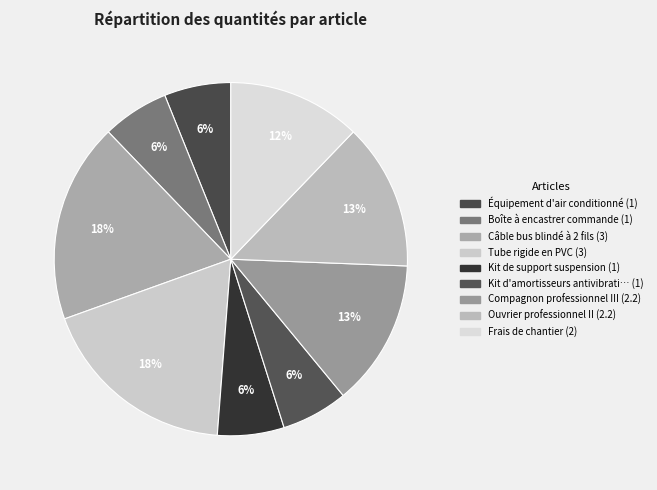

How many slices are in this pie chart?

9